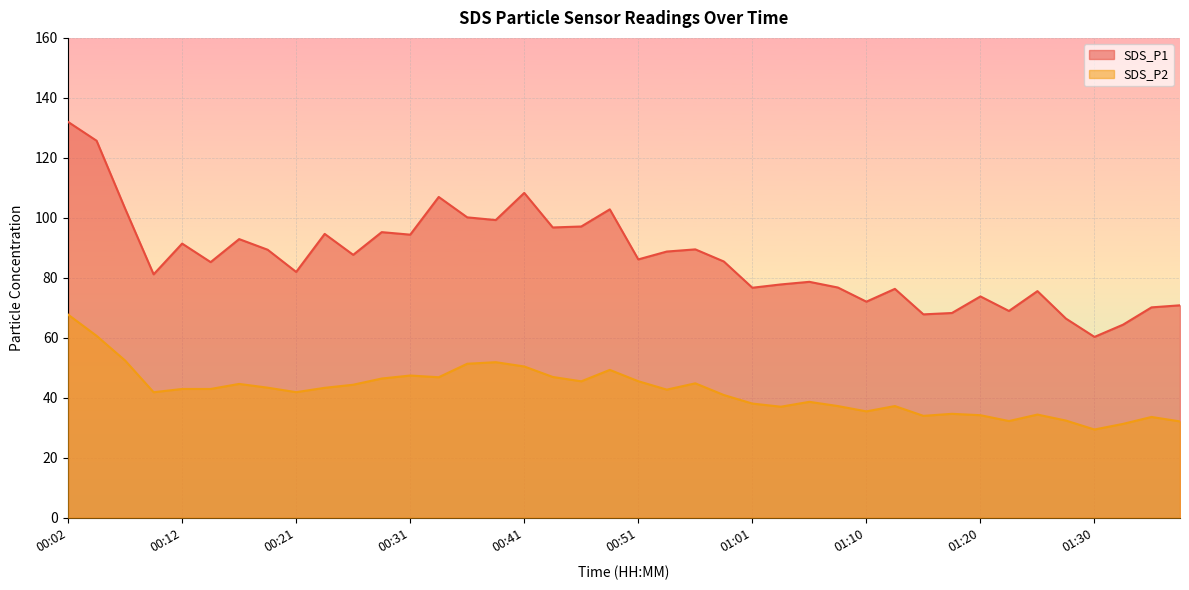

Reading left to right, what are all the values shown in this chart?

SDS_P1: 132.0	125.7	103.1	81.2	91.4	85.2	92.9	89.3	82.0	94.6	87.7	95.2	94.4	107.0	100.2	99.2	108.3	96.8	97.1	102.8	86.1	88.8	89.5	85.4	76.7	77.8	78.7	76.8	72.0	76.3	67.8	68.2	73.8	68.9	75.5	66.4	60.3	64.3	70.1	70.8
SDS_P2: 67.7	60.6	52.4	41.8	42.9	42.9	44.6	43.4	41.9	43.3	44.3	46.4	47.4	46.8	51.3	51.9	50.4	46.9	45.5	49.3	45.5	42.7	44.8	40.9	38.0	37.0	38.6	37.2	35.5	37.2	34.0	34.6	34.2	32.2	34.4	32.4	29.4	31.3	33.6	32.1